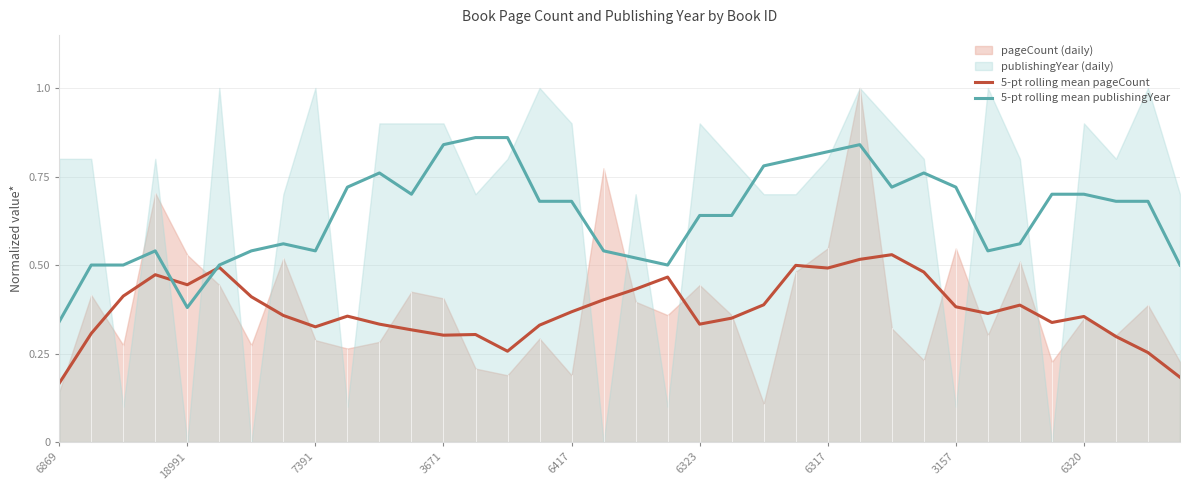

Does the chart display data point markers on the line(s)?

No